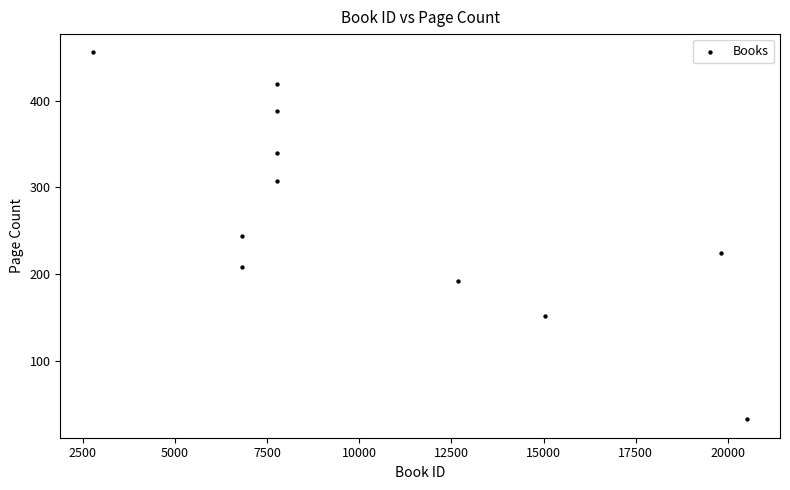

What is the average Y value?

269